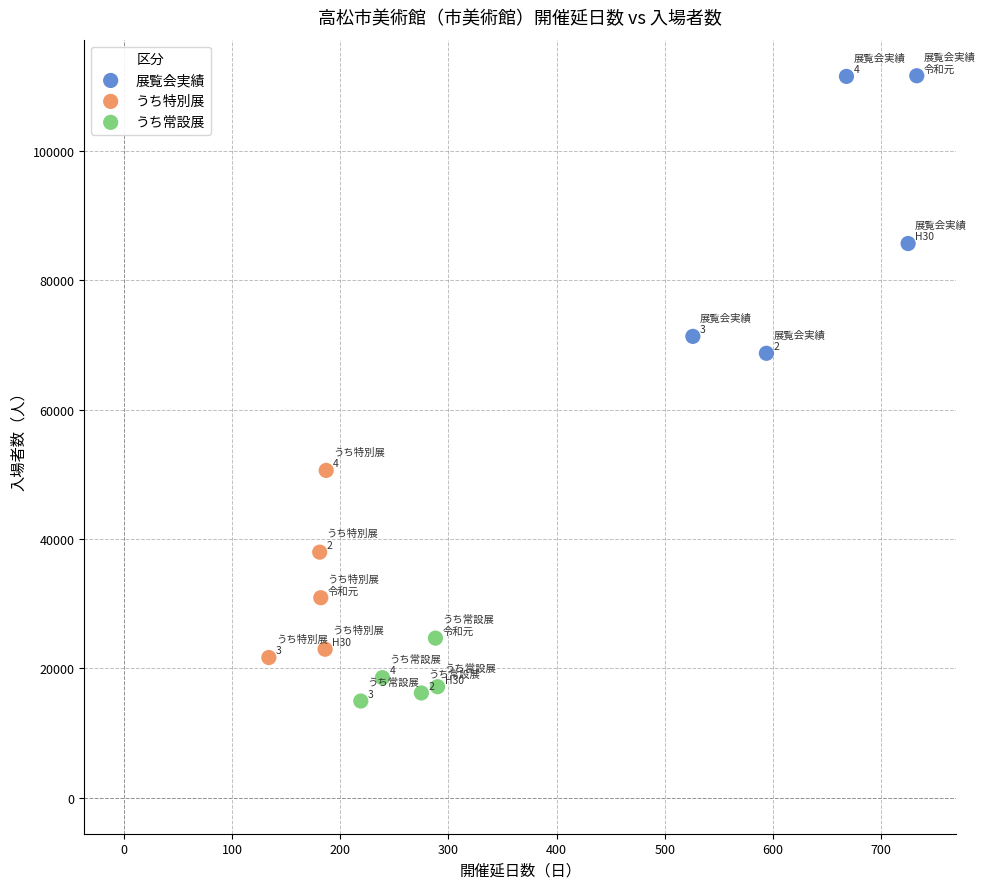

Which series reaches the minimum Y coordinate?

うち常設展